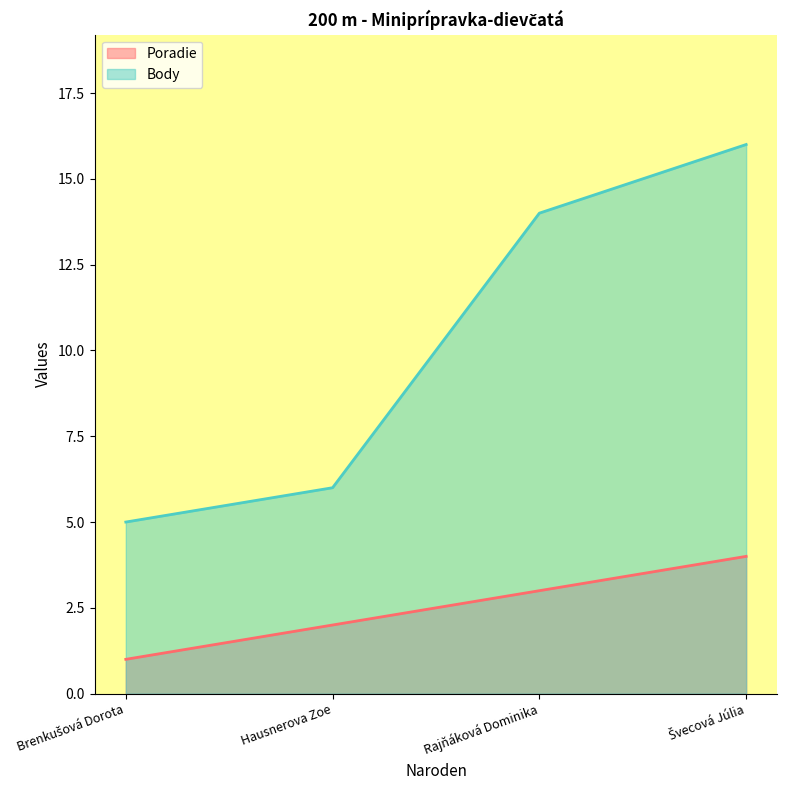

True or false: Poradie has a value of 6 at Švecová Júlia.

False